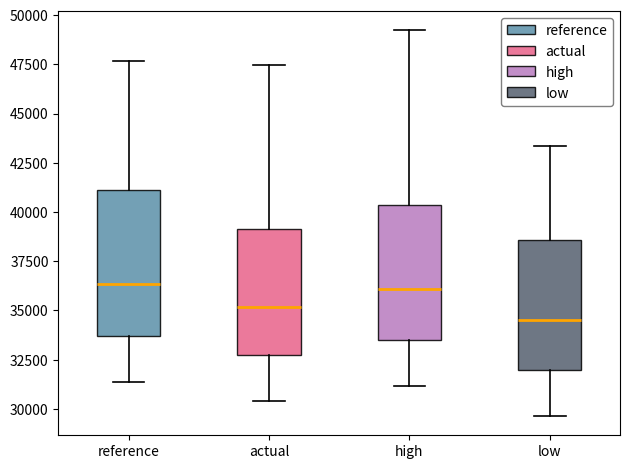

Which box's median line is the lowest?

low